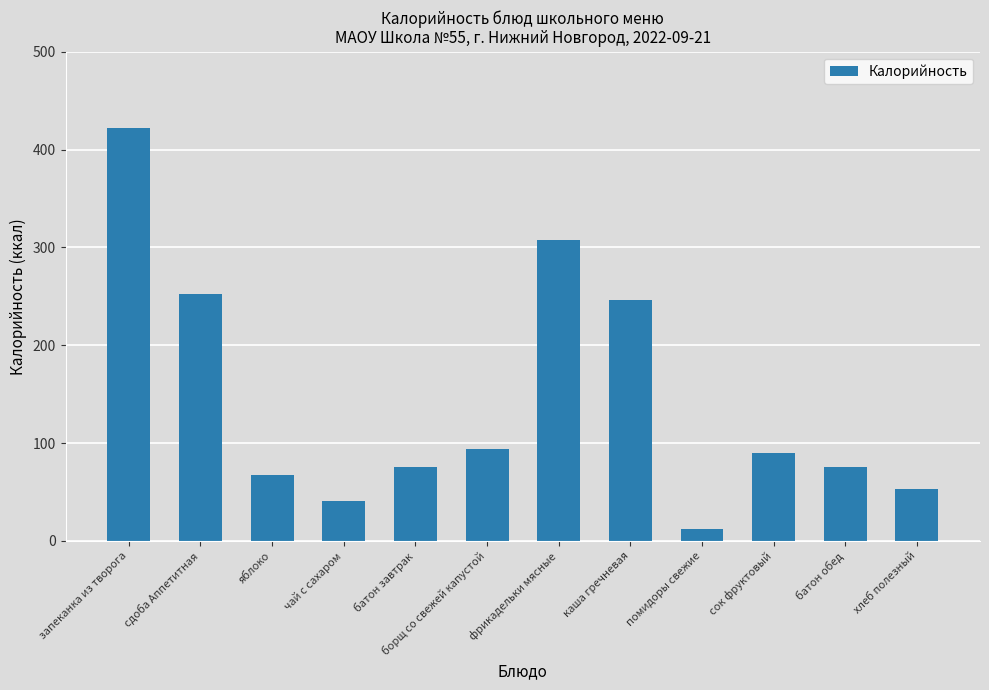

What is the ratio of the value at помидоры свежие to the value at батон обед?

0.2